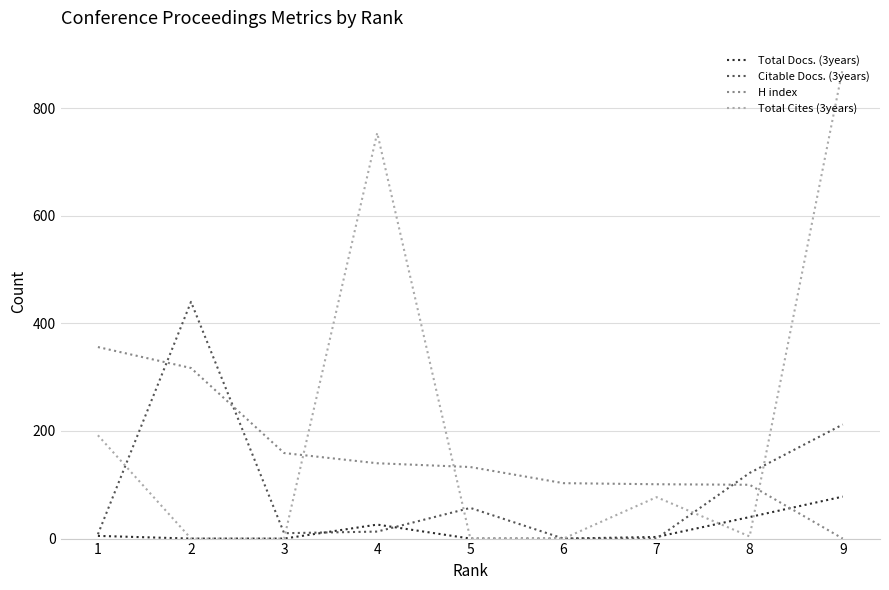

Between 5 and 8, which series saw the biggest shift?

Citable Docs. (3years)